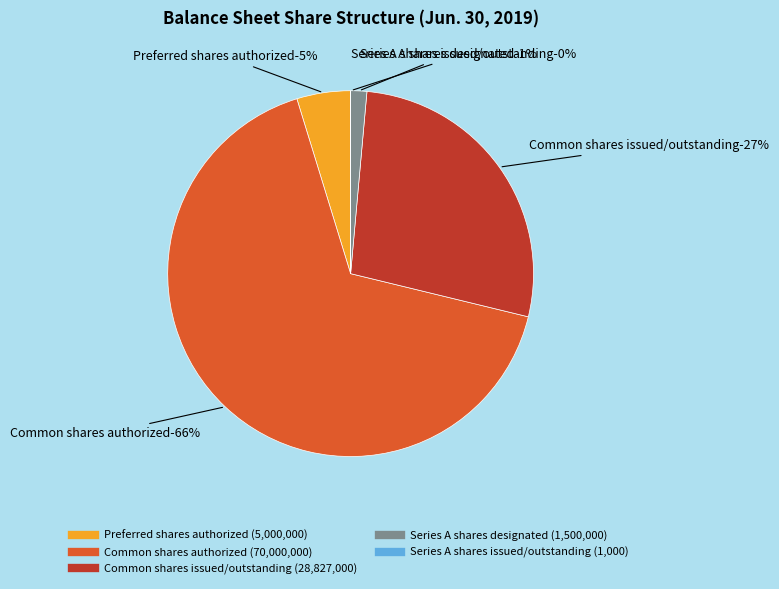

Which slice is the smallest?

Series A shares issued/outstanding